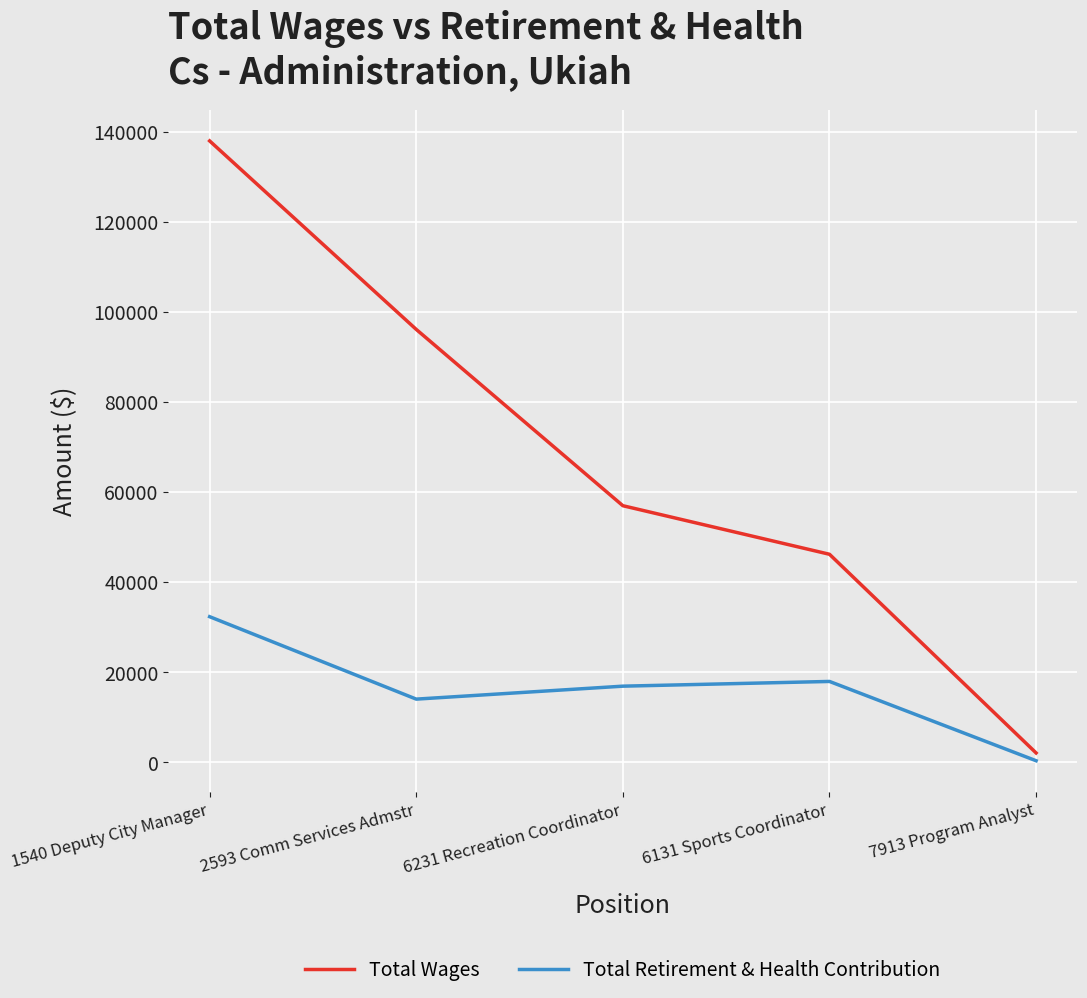

Which series has the largest total across all categories?

Total Wages